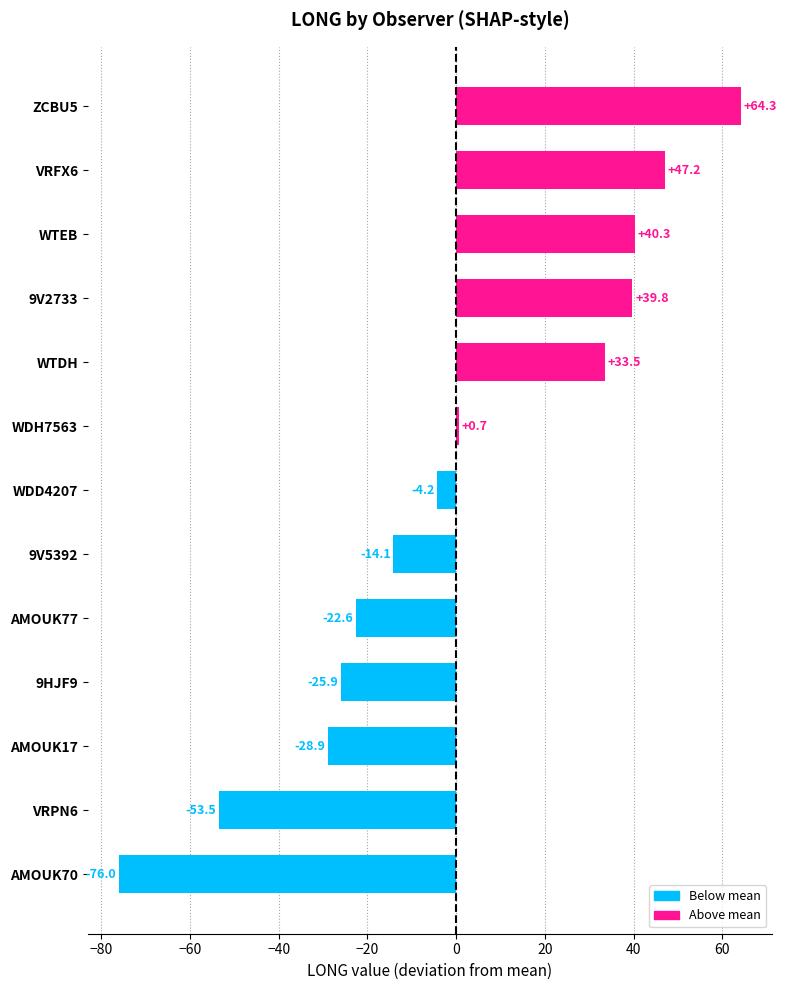

Rank the categories by value from highest to lowest.

ZCBU5, VRFX6, WTEB, 9V2733, WTDH, WDH7563, WDD4207, 9V5392, AMOUK77, 9HJF9, AMOUK17, VRPN6, AMOUK70